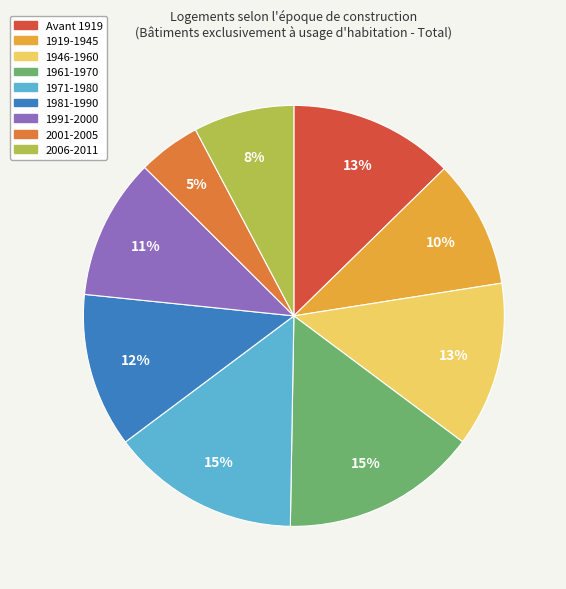

Between 1991-2000 and Avant 1919, which is larger?

Avant 1919